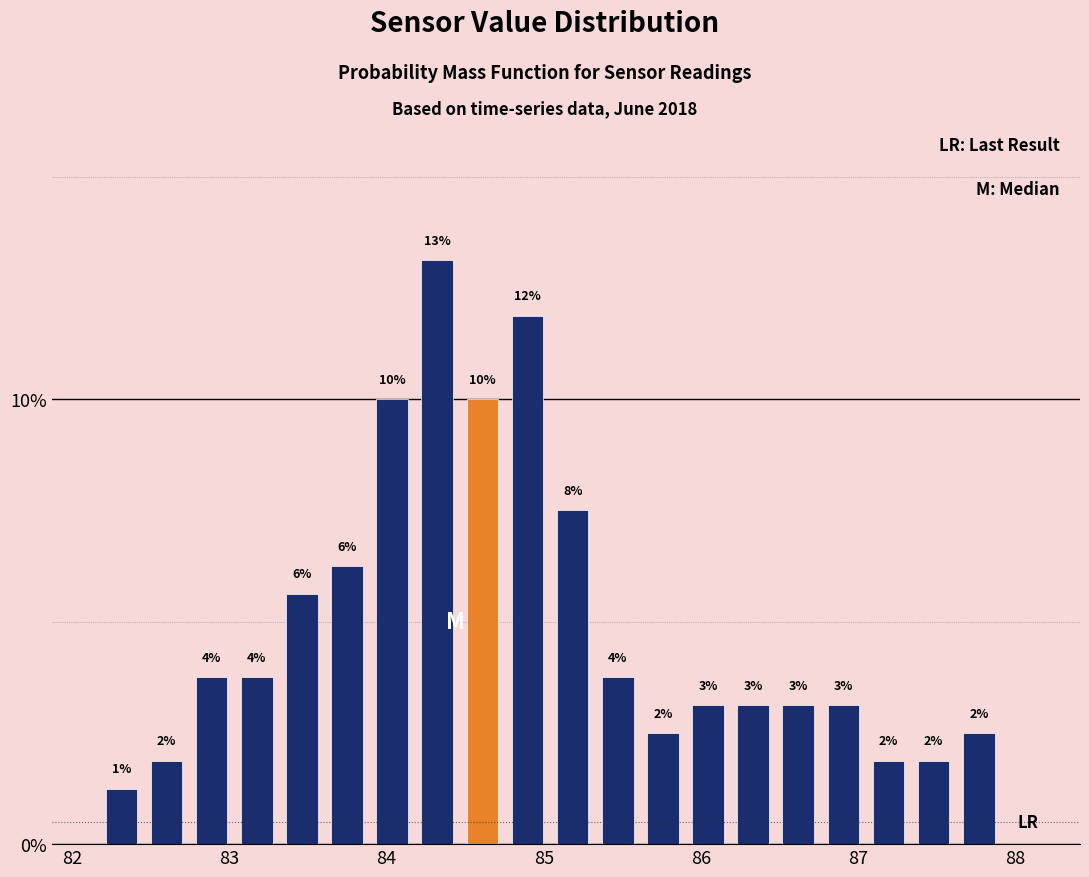

Read against the x-axis, roughly where is the centre of the tallest bar?

84.3